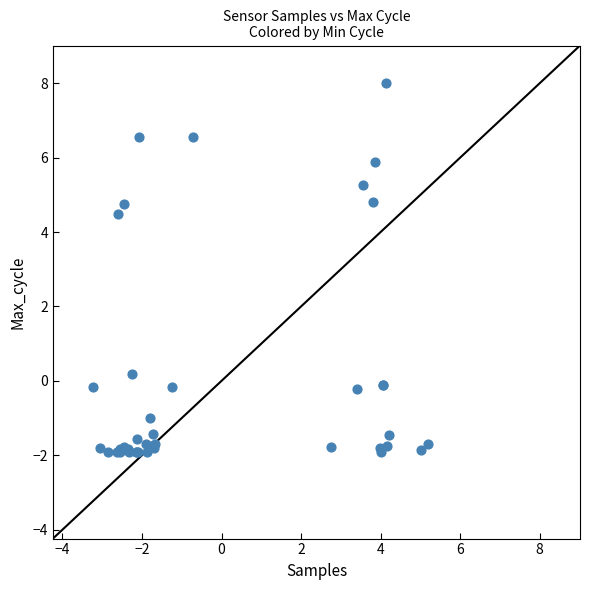

What Y value in the scatter plot is closest to 3?

4.5